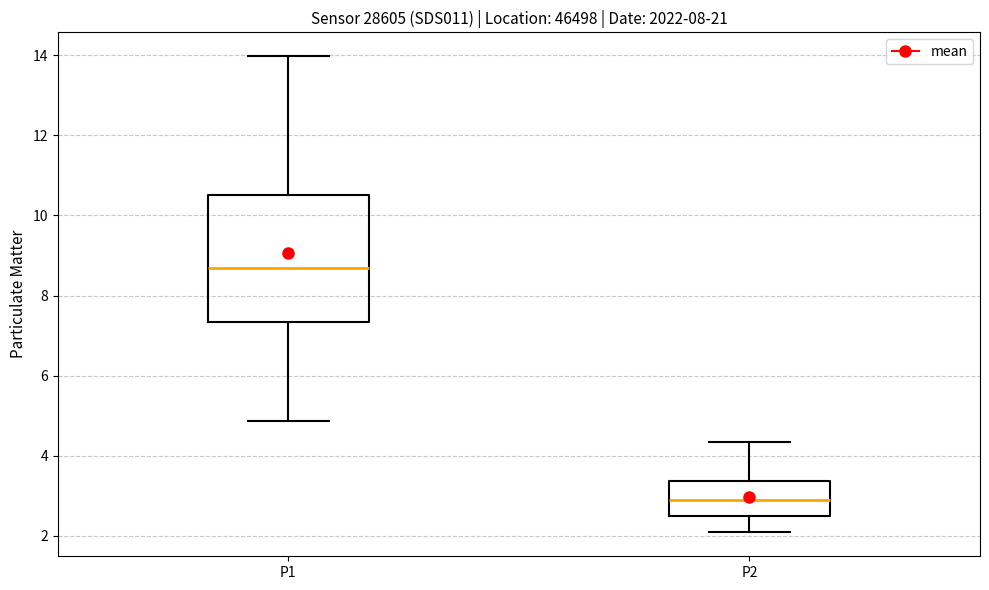

Comparing the boxes themselves (not the whiskers), which one is the tallest?

P1